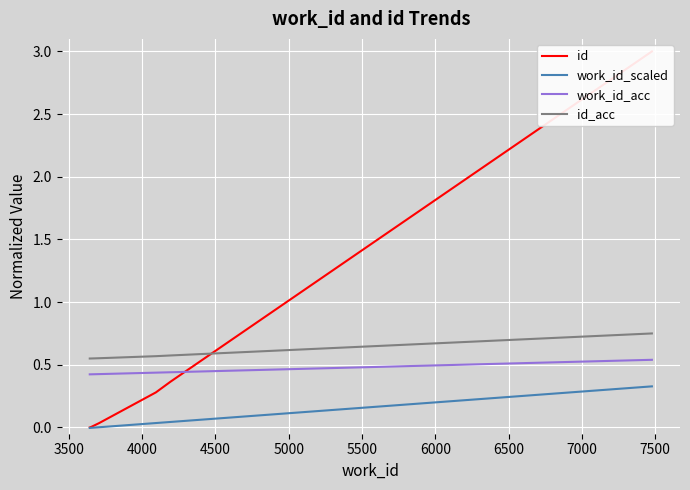

What is the average value of the work_id_scaled series?

0.1